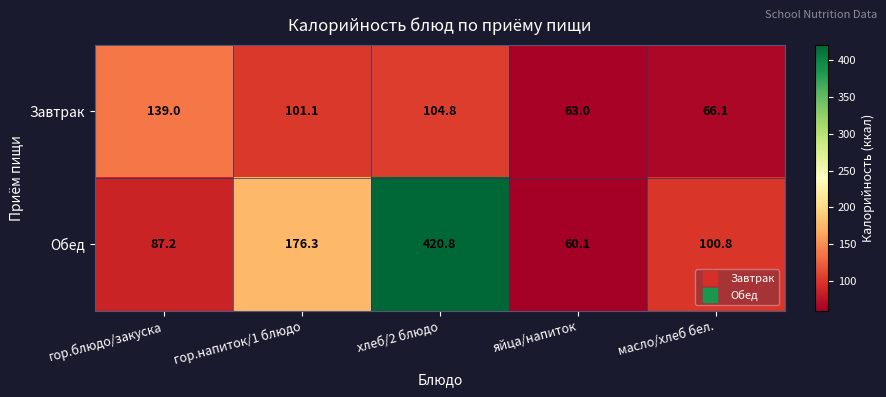

What is the sum of the Обед values at гор.напиток/1 блюдо and масло/хлеб бел.?

277.1